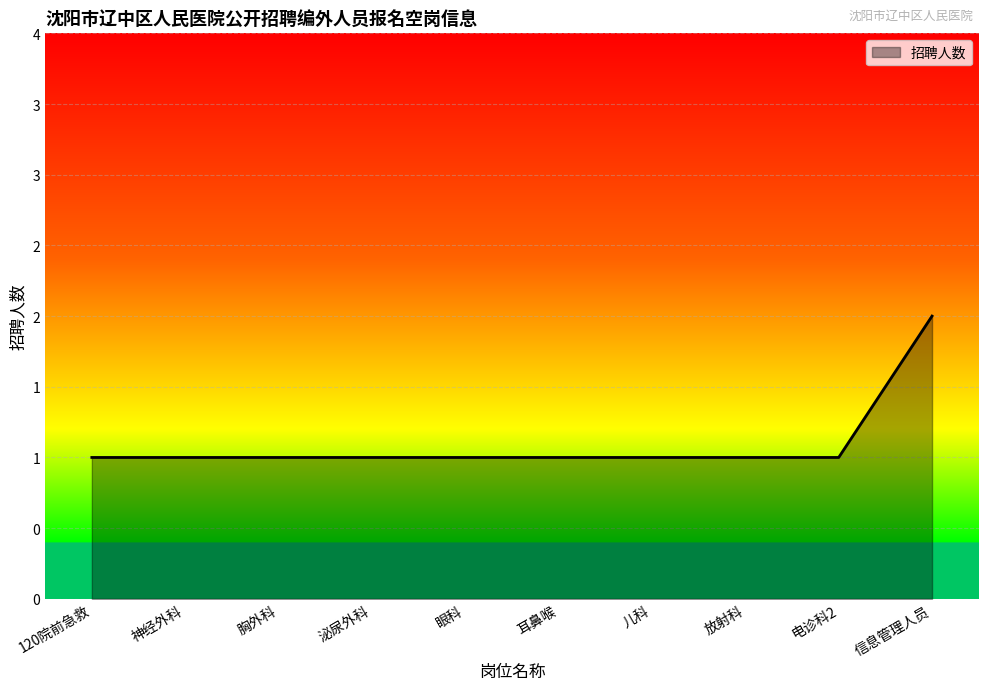

Does the chart have visible grid lines?

Yes